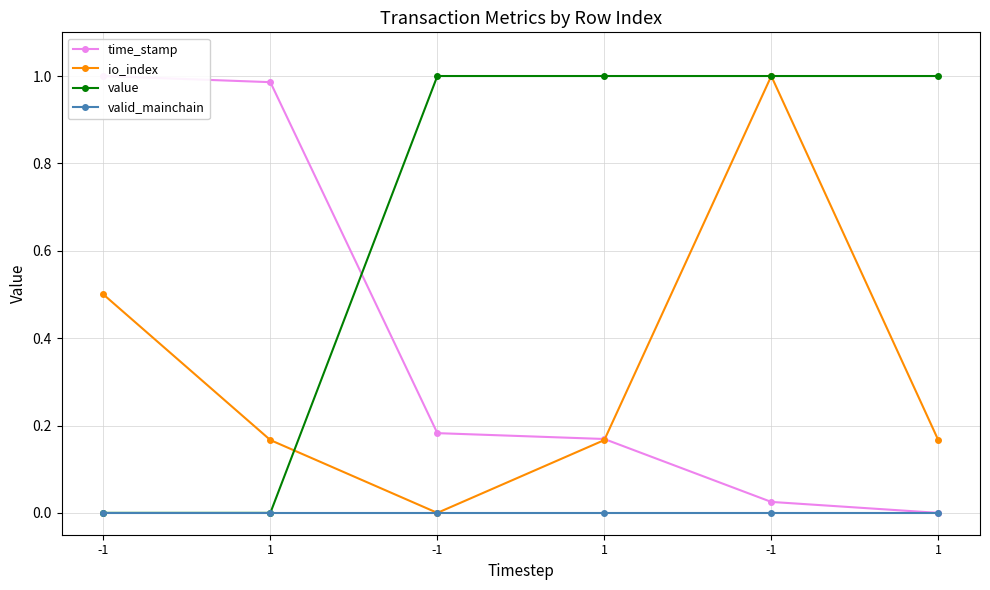

Reading left to right, what are all the values shown in this chart?

time_stamp: -1=1.0	1=1.0	-1=0.2	1=0.2	-1=0.0	1=0.0
io_index: -1=0.5	1=0.2	-1=0.0	1=0.2	-1=1.0	1=0.2
value: -1=0.0	1=0.0	-1=1.0	1=1.0	-1=1.0	1=1.0
valid_mainchain: -1=0.0	1=0.0	-1=0.0	1=0.0	-1=0.0	1=0.0